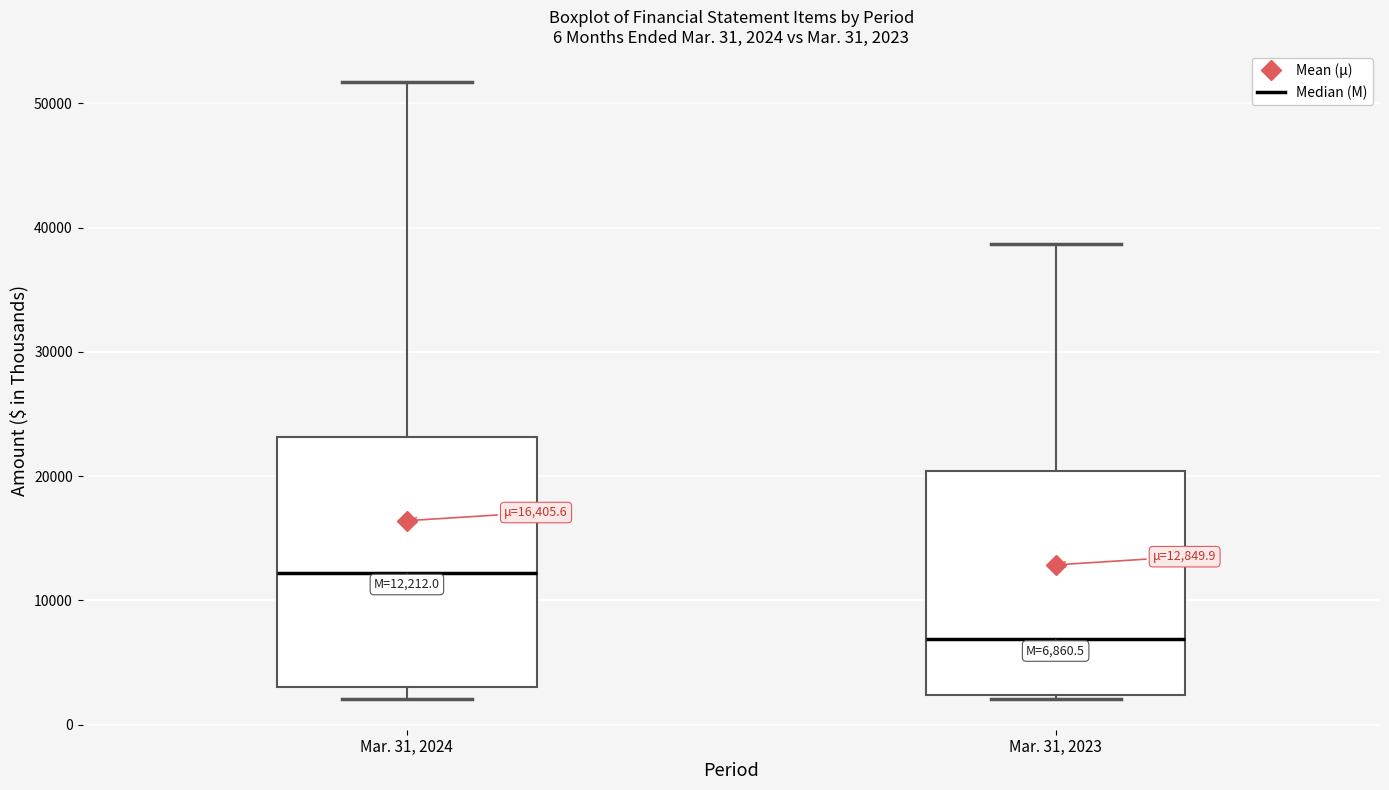

Which box is the tallest, from its lower edge to its upper edge?

Mar. 31, 2024